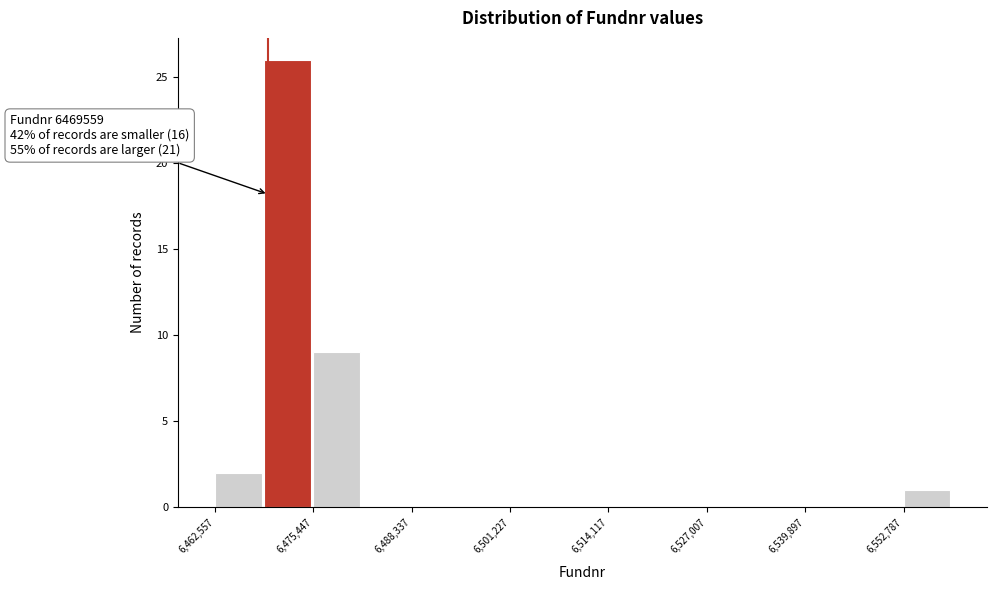

Read against the x-axis, roughly where is the centre of the tallest bar?

6472000